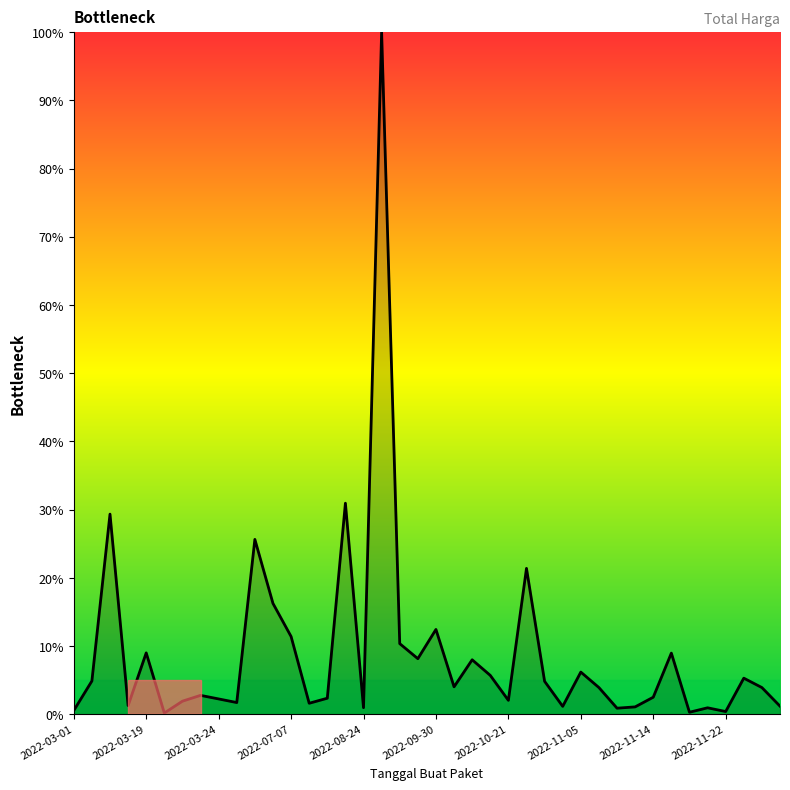

What is the difference between the maximum and minimum values?

99.8